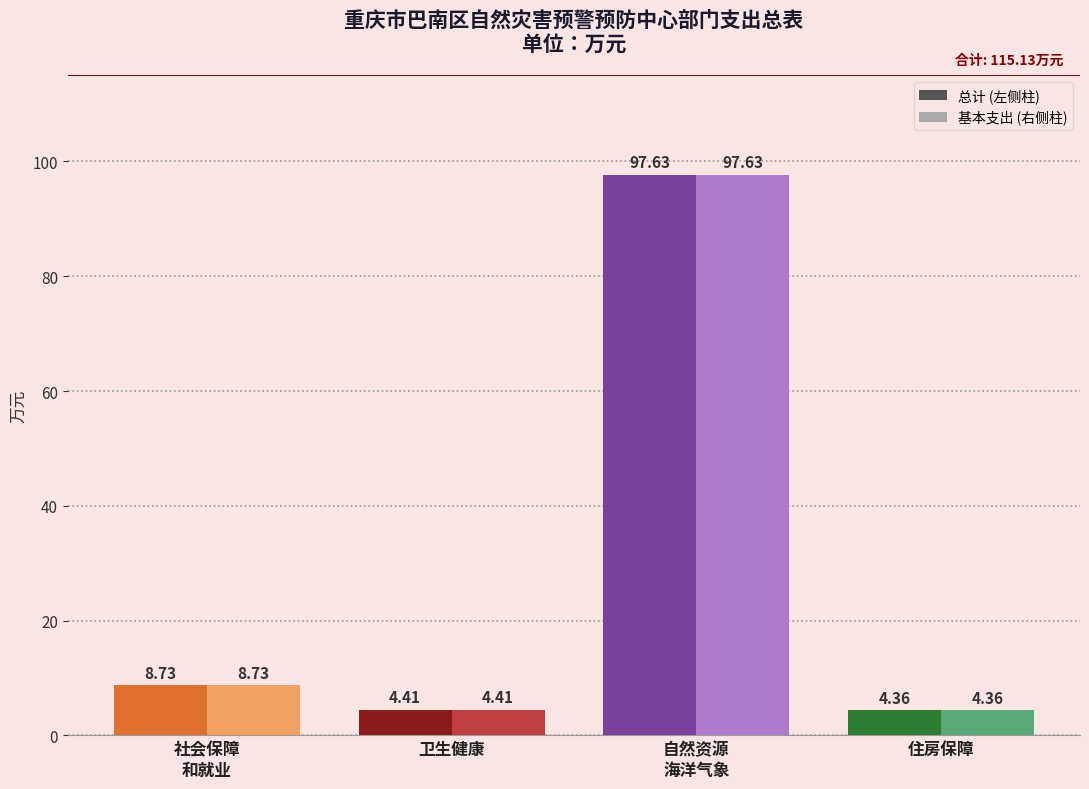

What is the total value across all series at 住房保障?

8.7